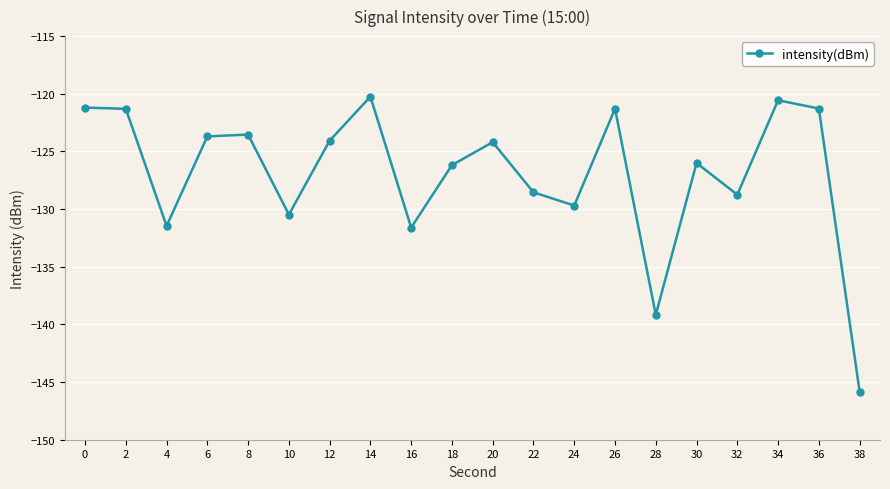

How many lines are shown in the chart?

1